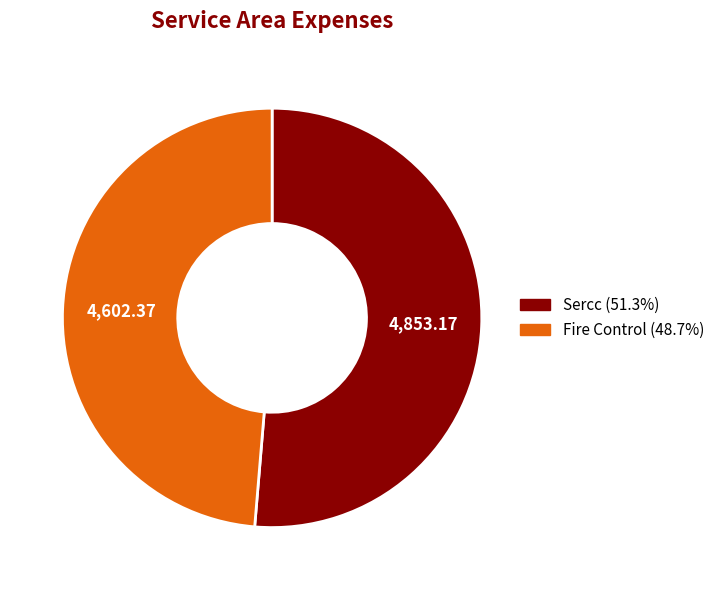

What is the ratio of the value at Fire Control to the value at Sercc?

0.9